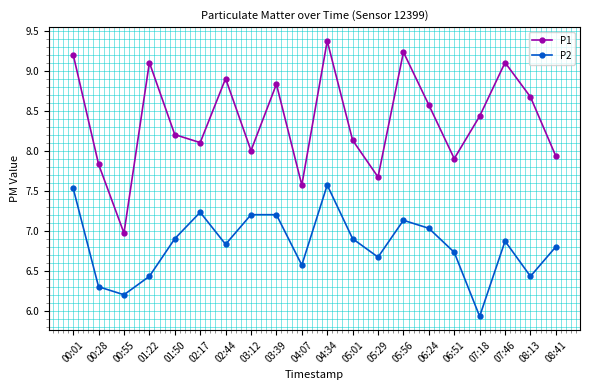

How many series are shown in this chart?

2